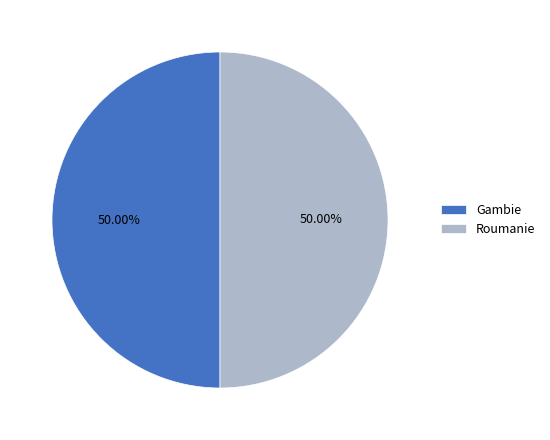

Count the number of slices in the pie.

2